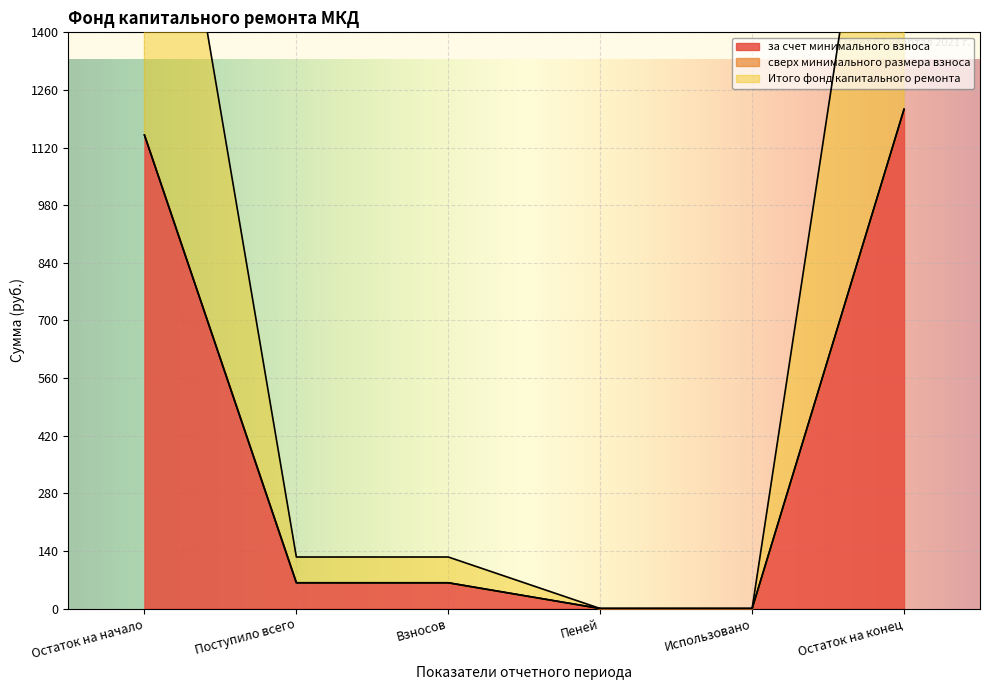

What is the difference between the second highest and second lowest values in the Итого фонд капитального ремонта series?

1150.5